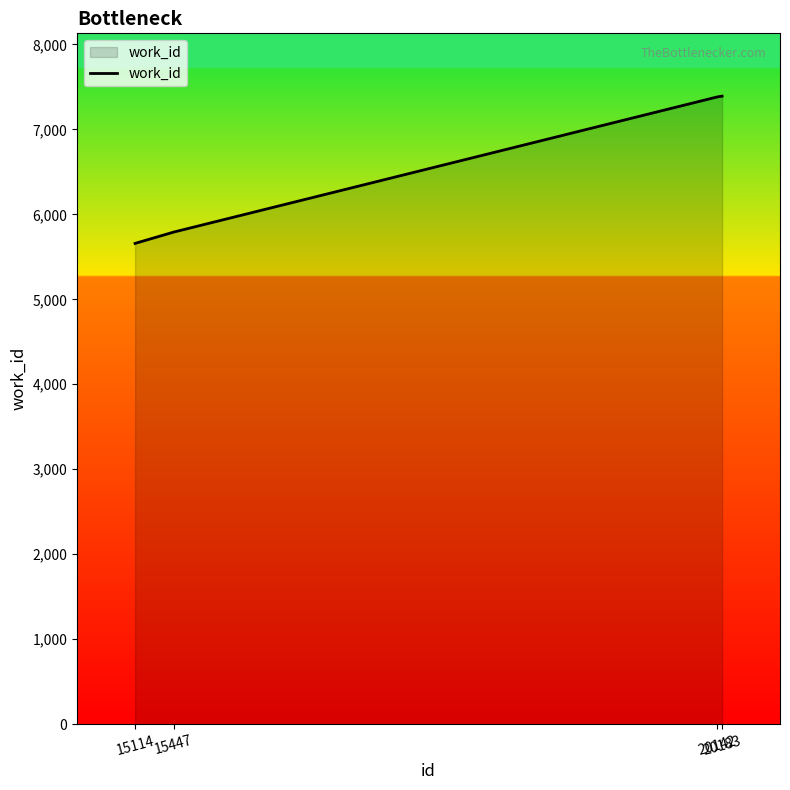

Is it true that the value at 20142 is 4468?

False